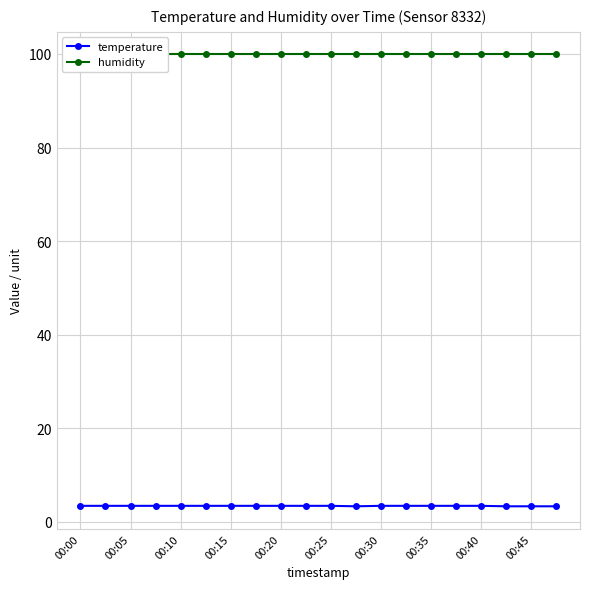

Reading right to left, what are all the values shown in this chart?

temperature: 3.3	3.3	3.3	3.4	3.4	3.4	3.4	3.4	3.3	3.4	3.4	3.4	3.4	3.4	3.4	3.4	3.4	3.4	3.4	3.4
humidity: 99.9	99.9	99.9	99.9	99.9	99.9	99.9	99.9	99.9	99.9	99.9	99.9	99.9	99.9	99.9	99.9	99.9	99.9	99.9	99.9